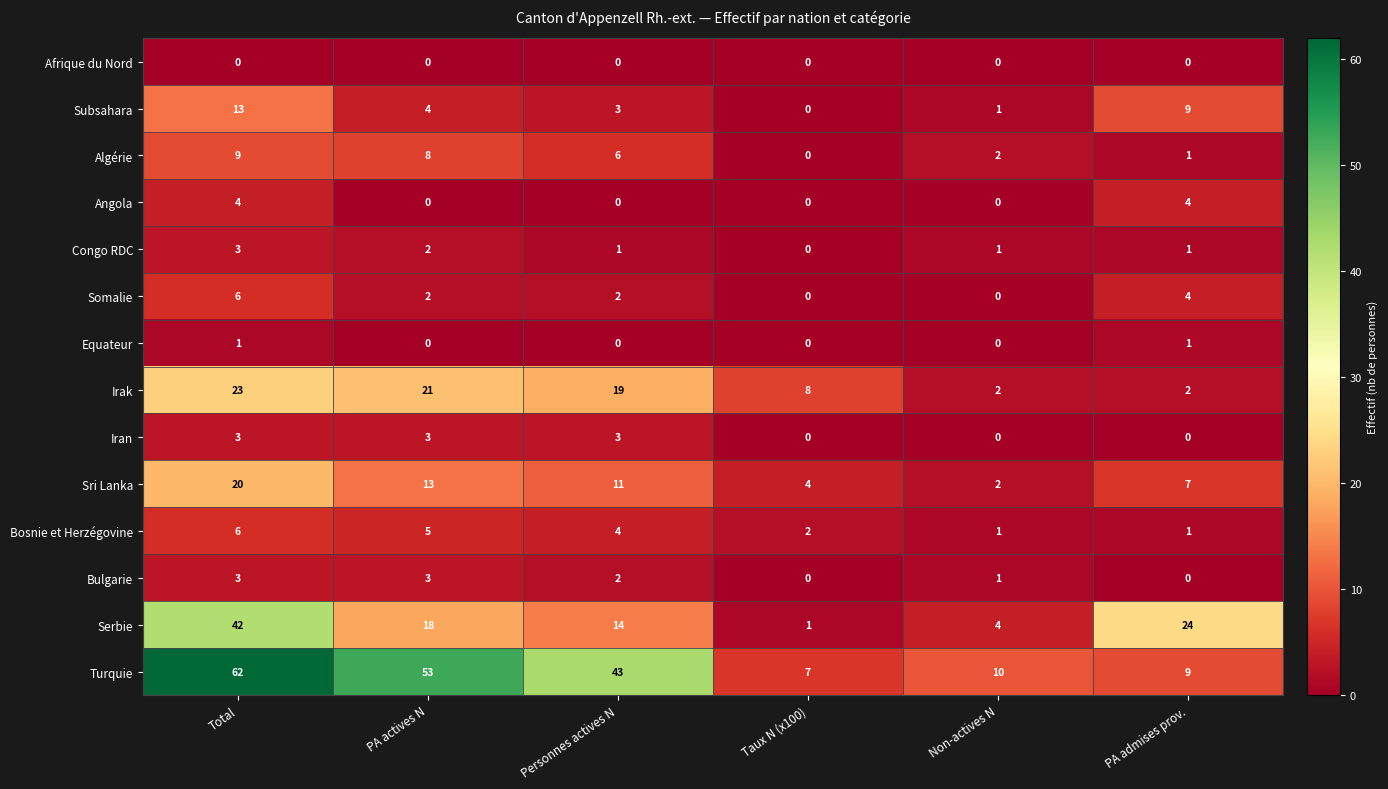

What is the maximum value for Iran?

3